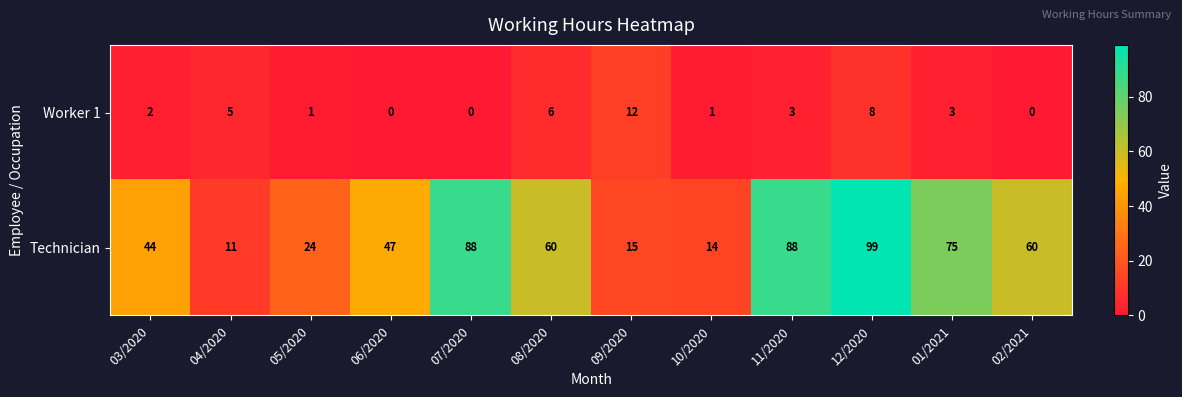

At 06/2020, list the series in order from smallest to largest.

Worker 1, Technician